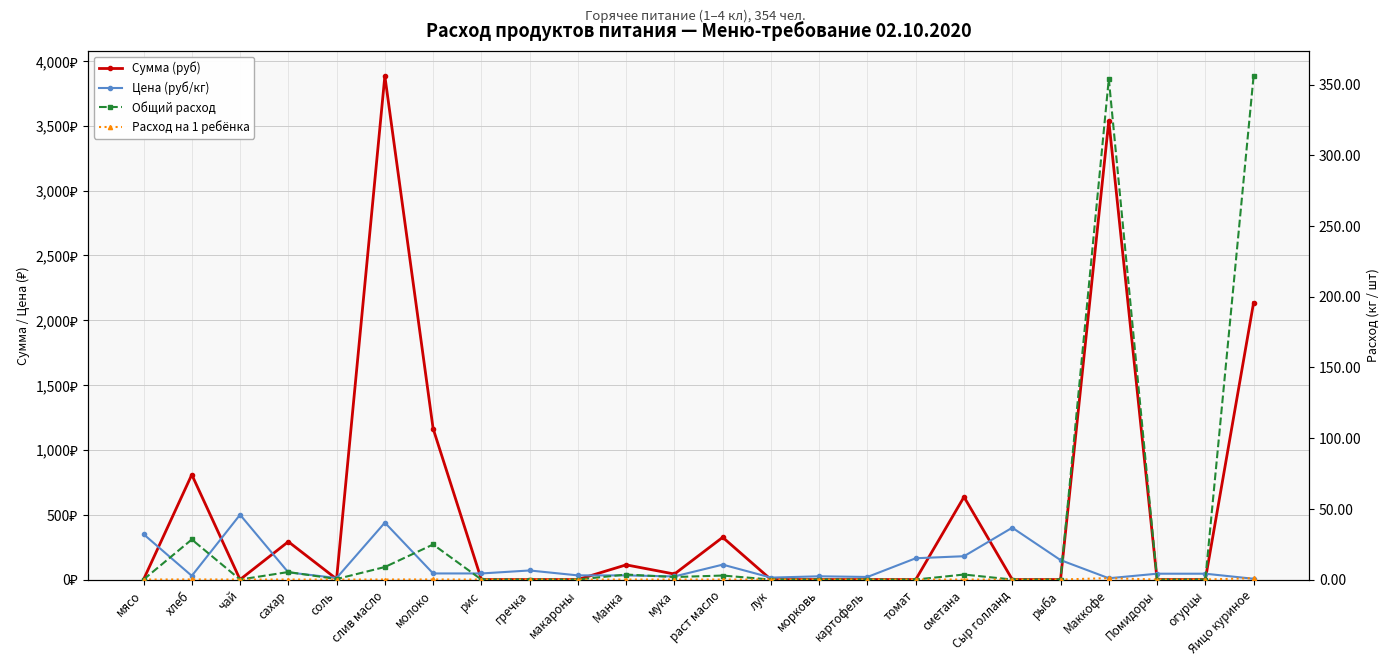

What is the difference between the highest and lowest values at Сыр голланд?

400.0